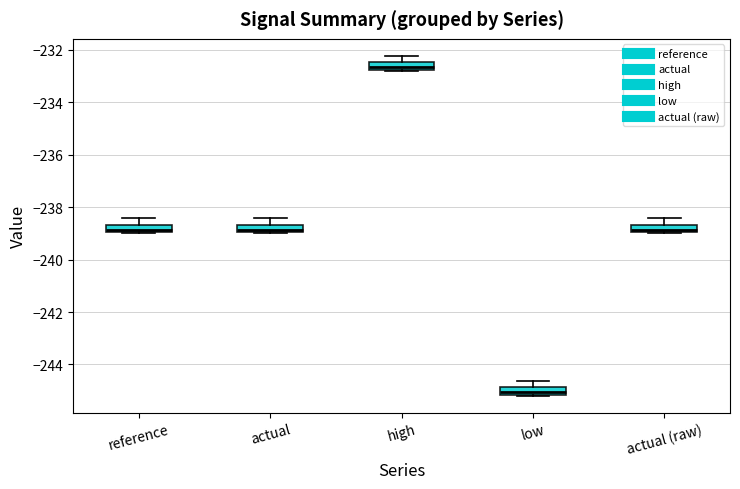

Which box's median line is the lowest?

low